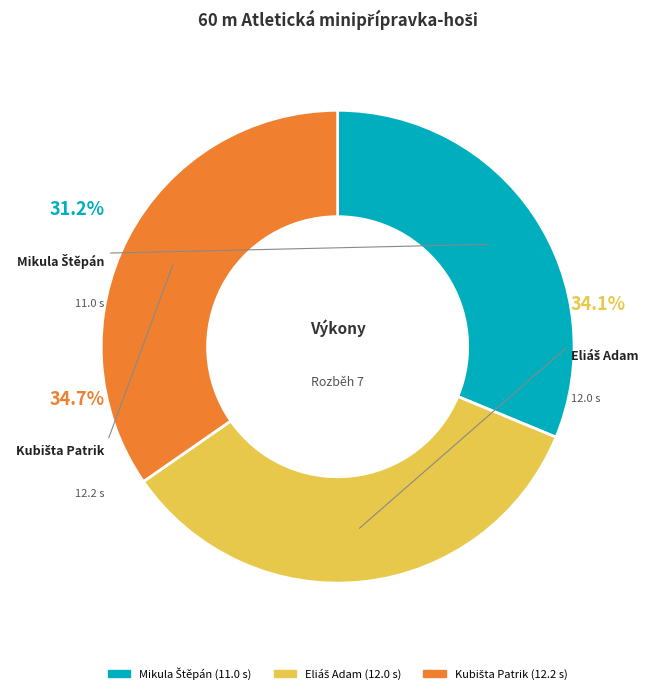

Rank the categories by value from highest to lowest.

Kubišta Patrik, Eliáš Adam, Mikula Štěpán